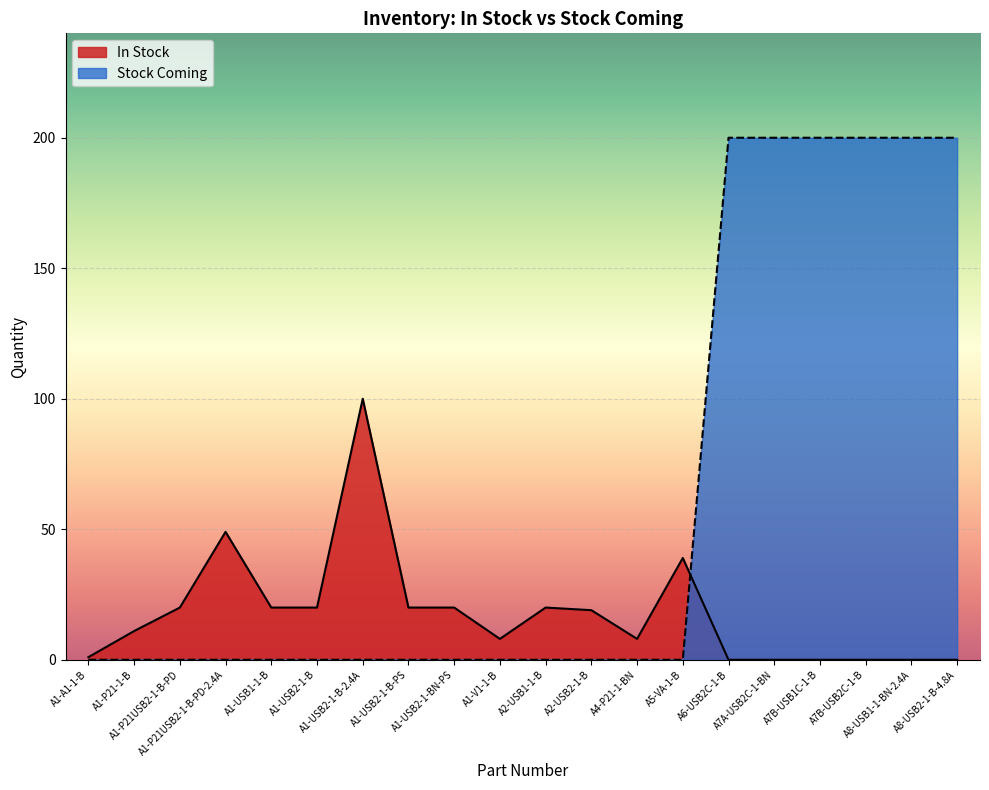

Rank the categories by Stock Coming value from lowest to highest.

A1-A1-1-B, A1-P21-1-B, A1-P21USB2-1-B-PD, A1-P21USB2-1-B-PD-2.4A, A1-USB1-1-B, A1-USB2-1-B, A1-USB2-1-B-2.4A, A1-USB2-1-B-PS, A1-USB2-1-BN-PS, A1-V1-1-B, A2-USB1-1-B, A2-USB2-1-B, A4-P21-1-BN, A5-VA-1-B, A6-USB2C-1-B, A7A-USB2C-1-BN, A7B-USB1C-1-B, A7B-USB2C-1-B, A8-USB1-1-BN-2.4A, A8-USB2-1-B-4.8A